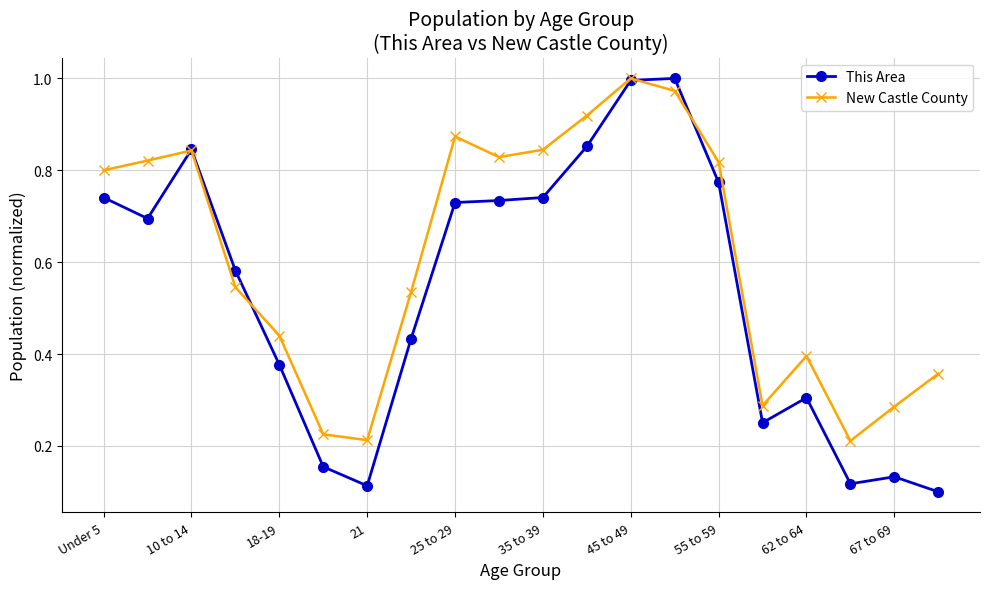

How many interior local peaks does the New Castle County series have?

4